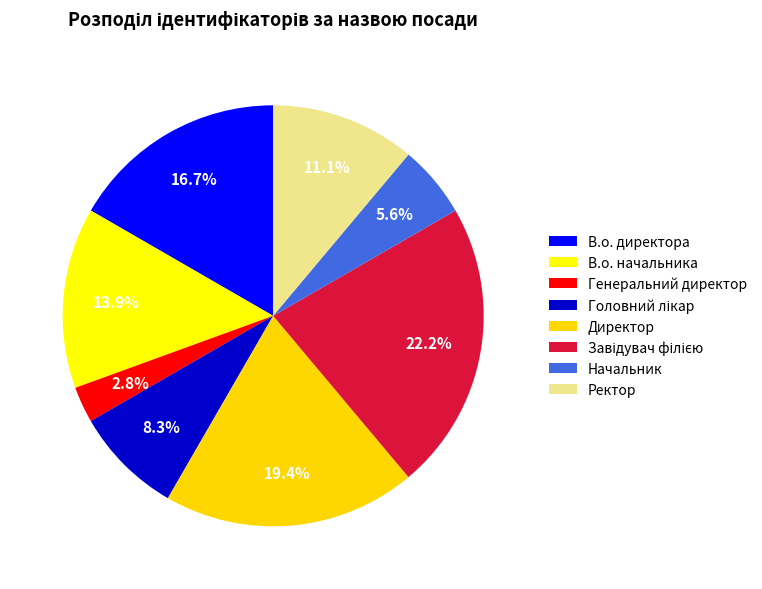

What is the smallest slice in the pie chart?

Генеральний директор